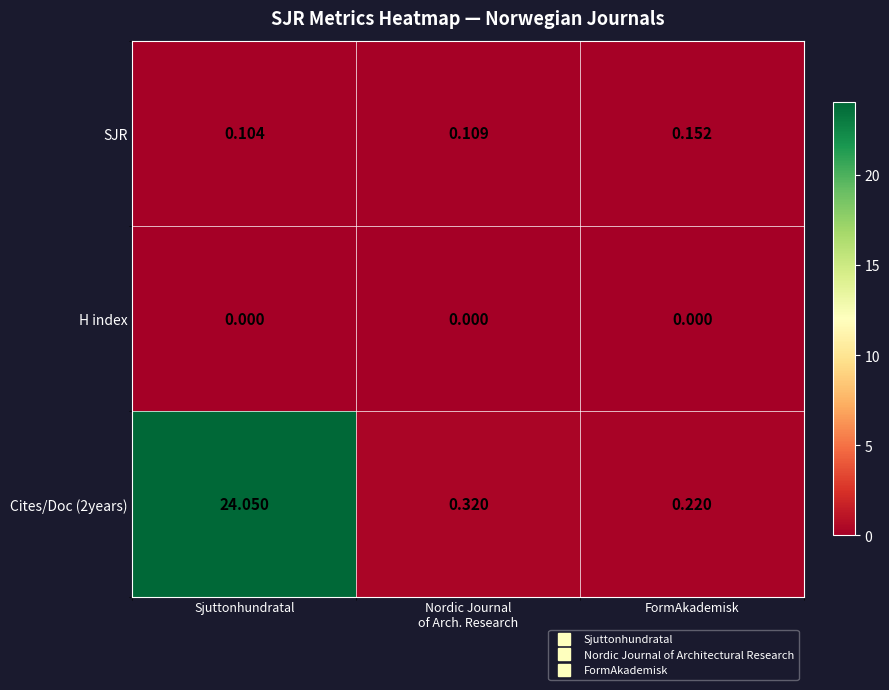

Which series has the largest range (max minus min)?

Cites/Doc (2years)